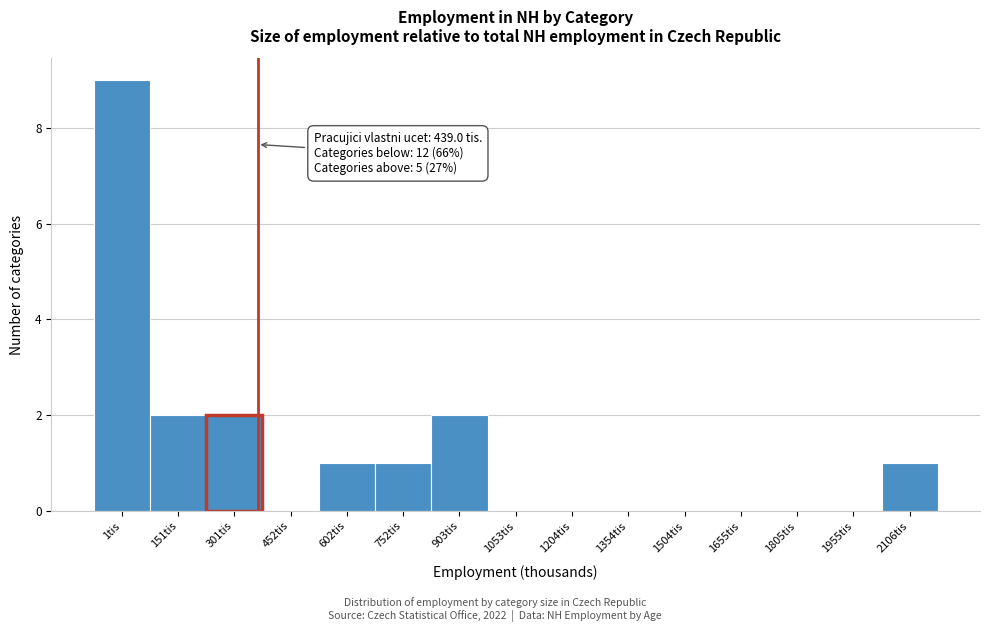

Reading left to right, transcribe all the data shown in this chart.

1tis=9	151tis=2	301tis=2	452tis=0	602tis=1	752tis=1	903tis=2	1053tis=0	1204tis=0	1354tis=0	1504tis=0	1655tis=0	1805tis=0	1955tis=0	2106tis=1